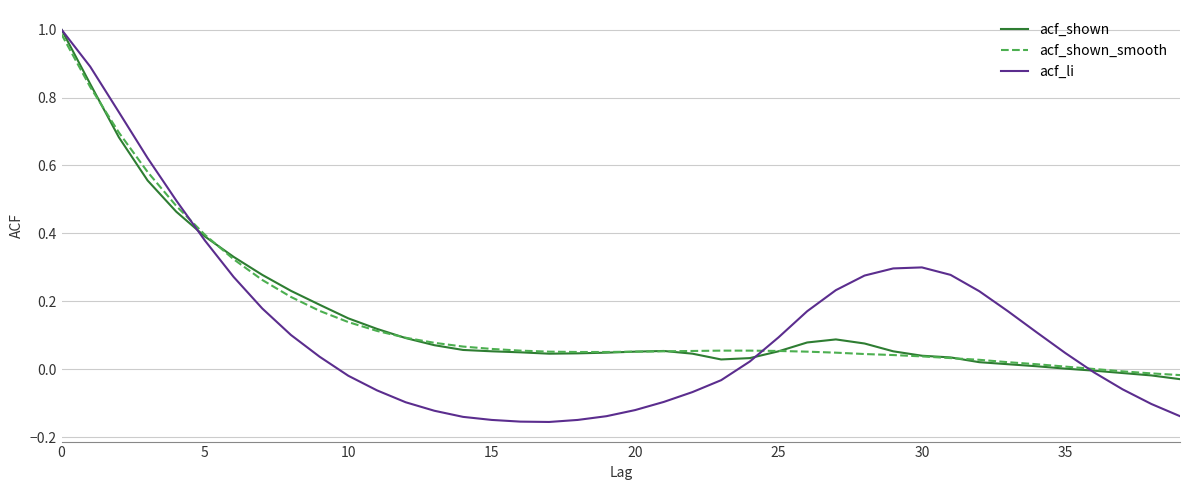

What is the average value of the acf_li series?

0.1